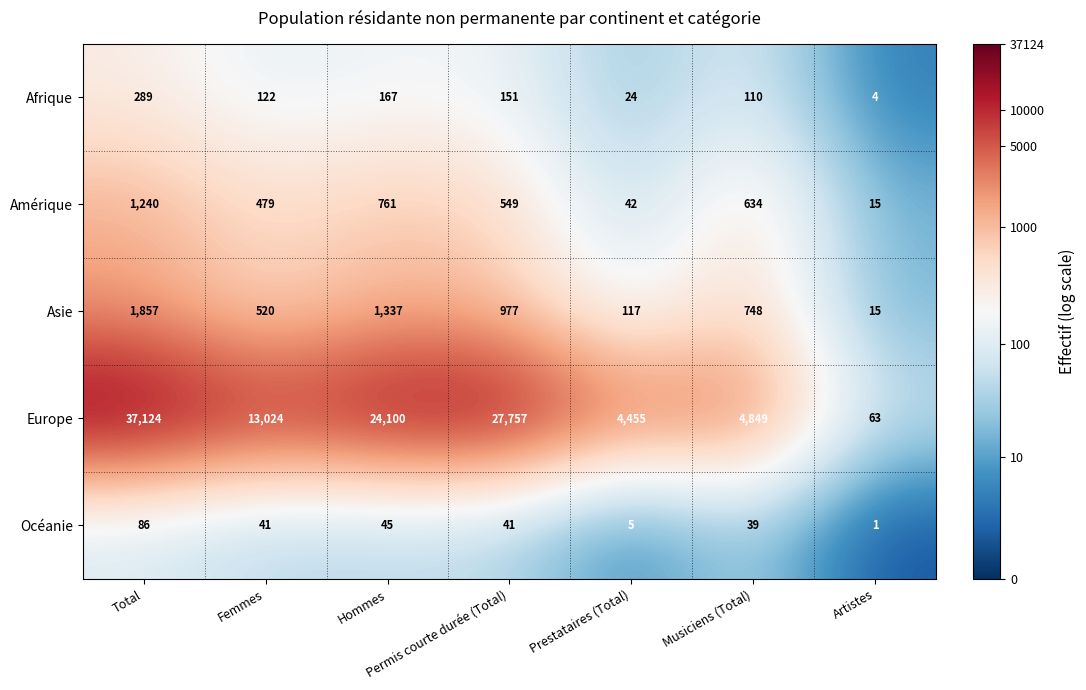

At which category is the sum across all series the highest?

Total